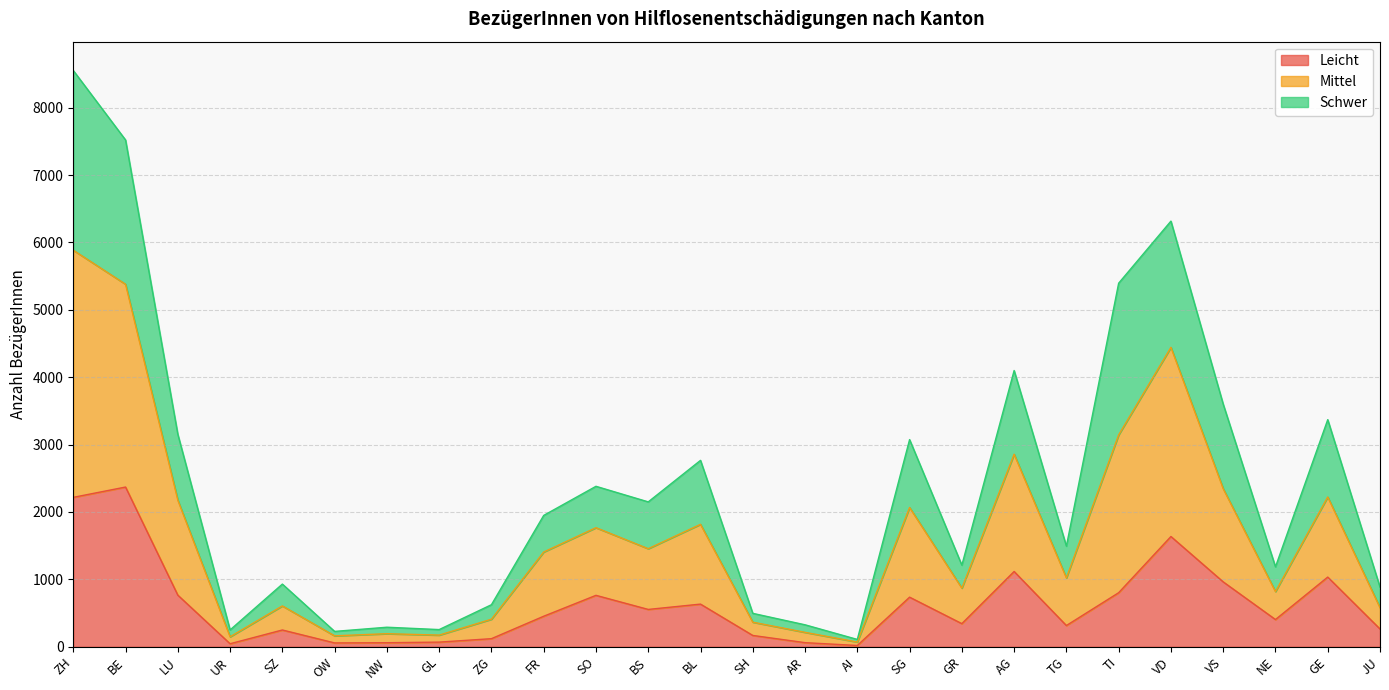

Does the chart have visible grid lines?

Yes